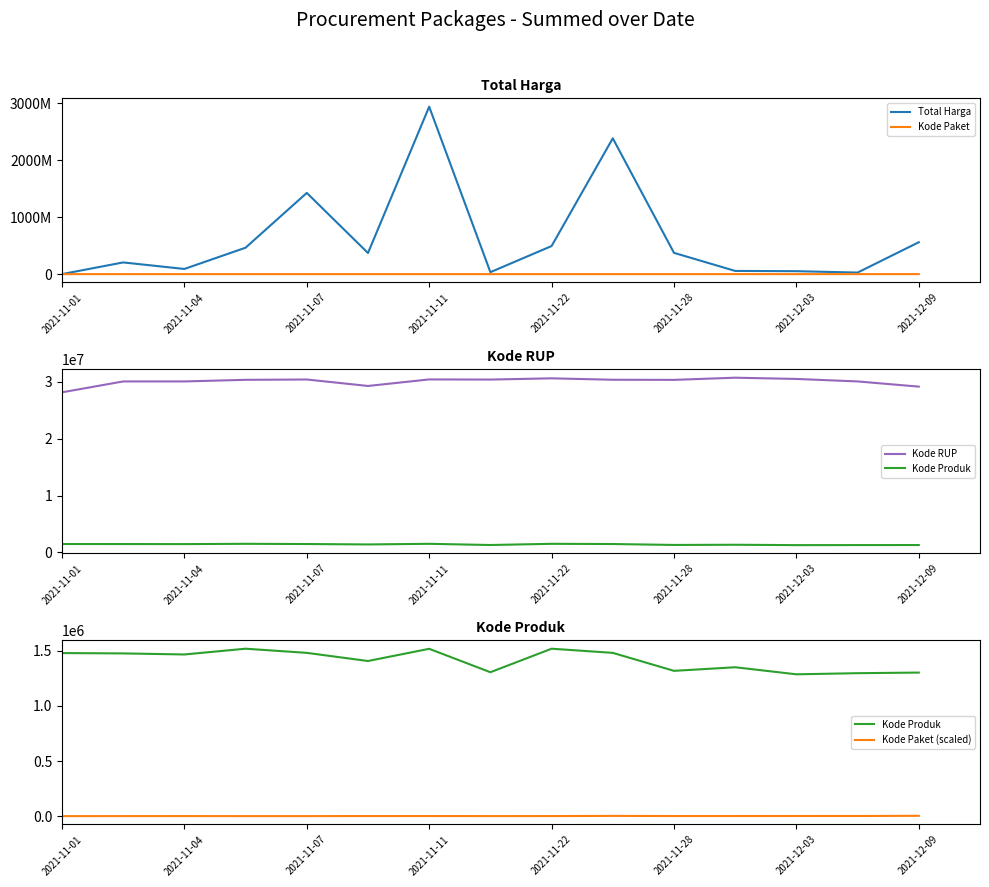

At 13, list the series in order from smallest to largest.

Kode Paket (scaled), Kode Paket, Kode Produk, Total Harga, Kode RUP